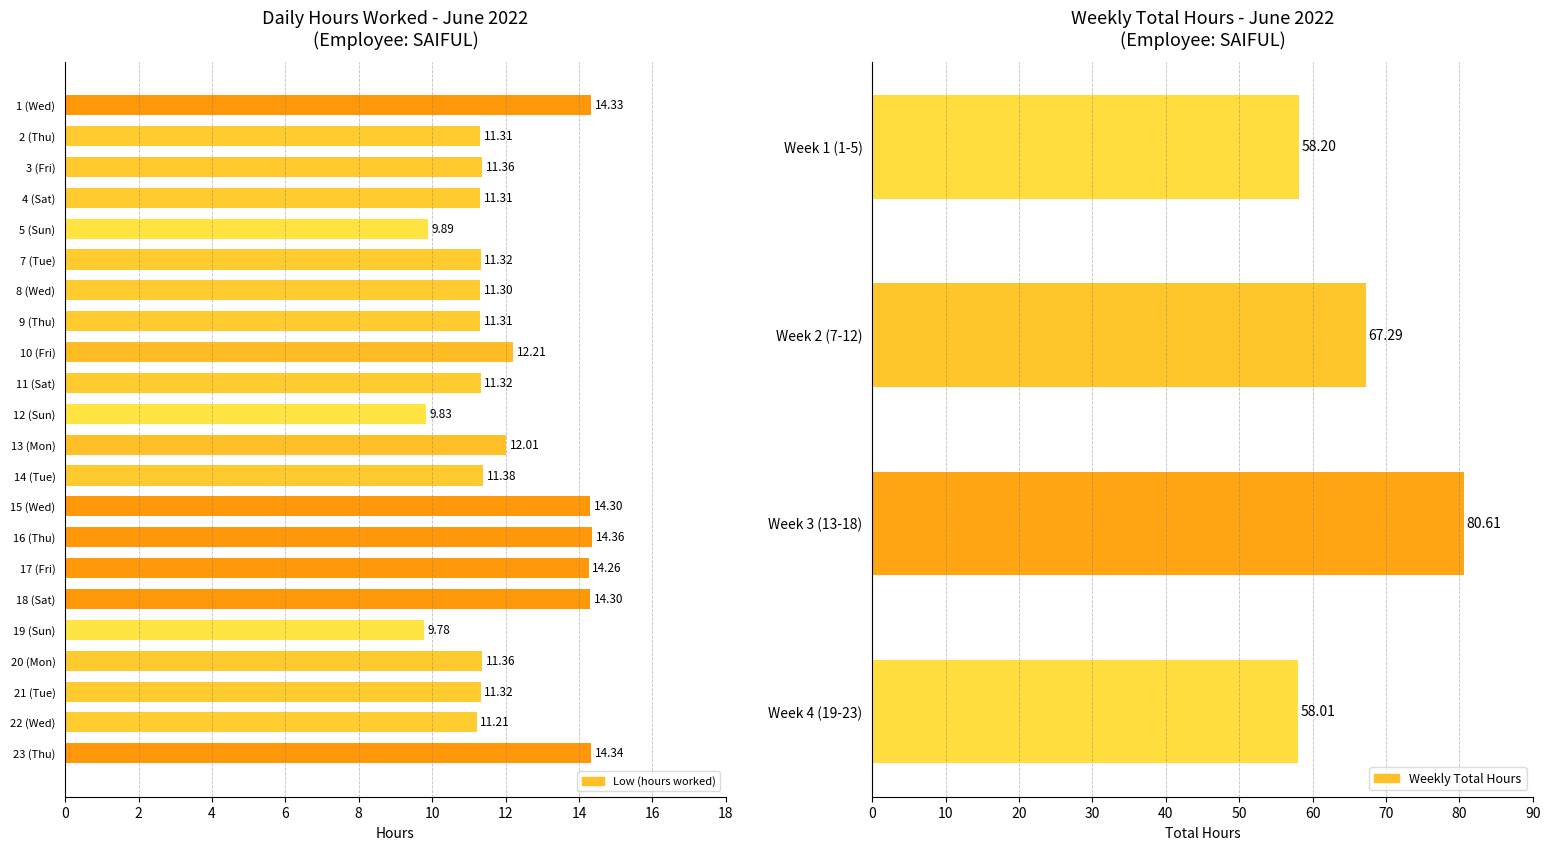

What is the label of the 11th bar from the left?

12 (Sun)